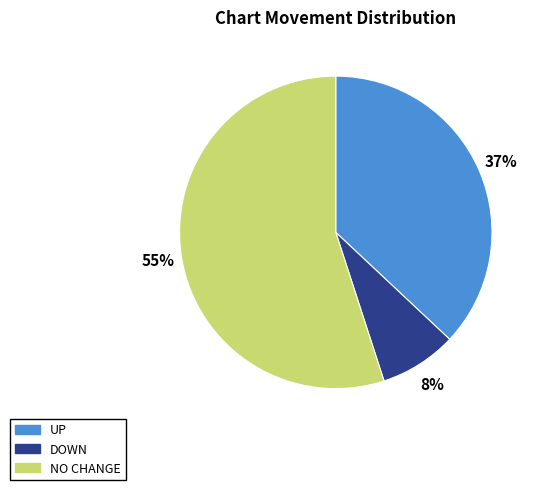

To the nearest percent, what is the difference between the largest and smallest slice percentages?

47%